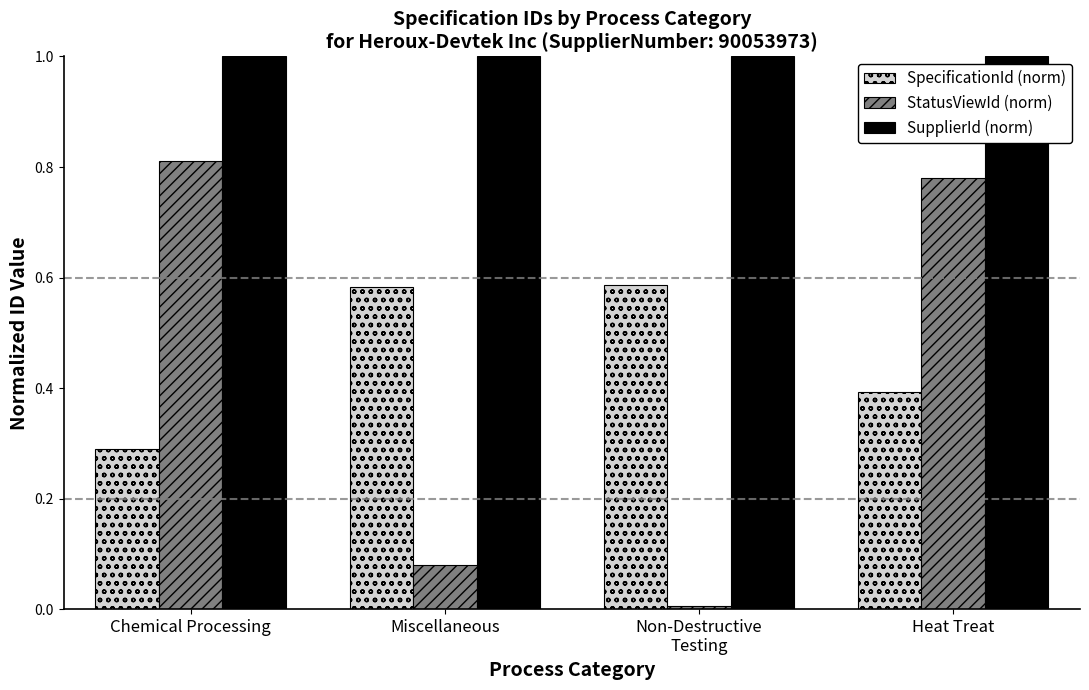

At which category is the sum across all series the highest?

Heat Treat